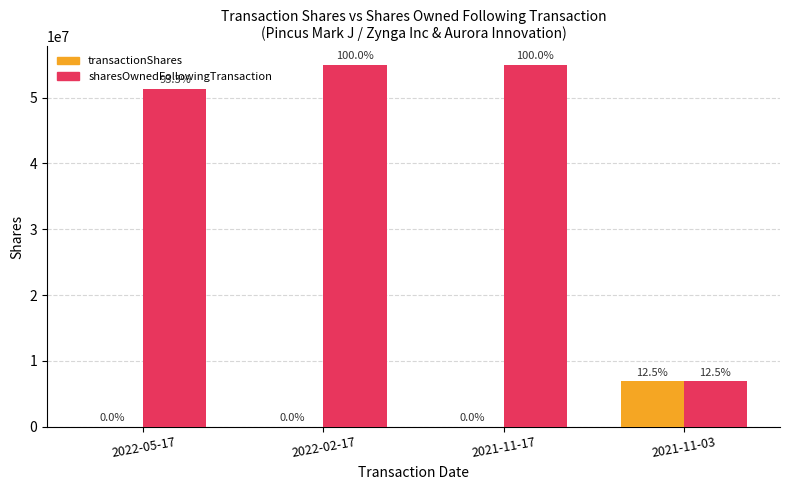

What is the label of the 4th bar from the left?

2021-11-03